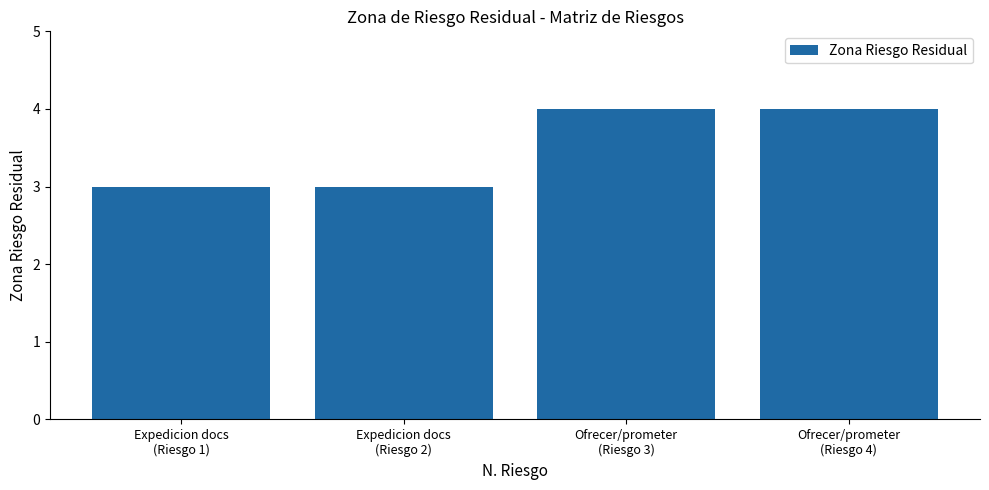

Is it true that the value at Ofrecer/prometer
(Riesgo 3) is 7?

False